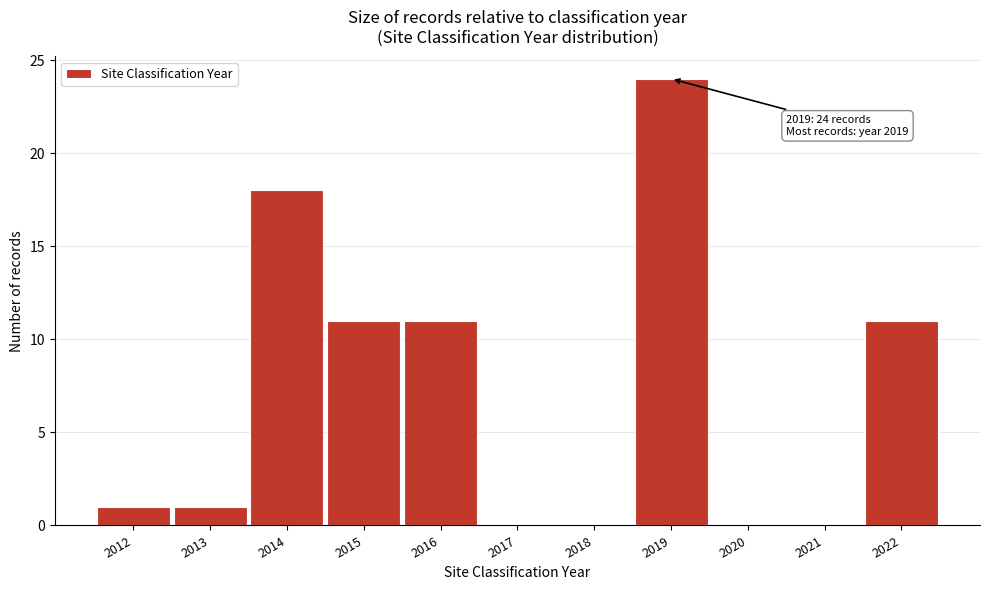

Reading right to left, what are all the values shown in this chart?

2022=11	2021=0	2020=0	2019=24	2018=0	2017=0	2016=11	2015=11	2014=18	2013=1	2012=1